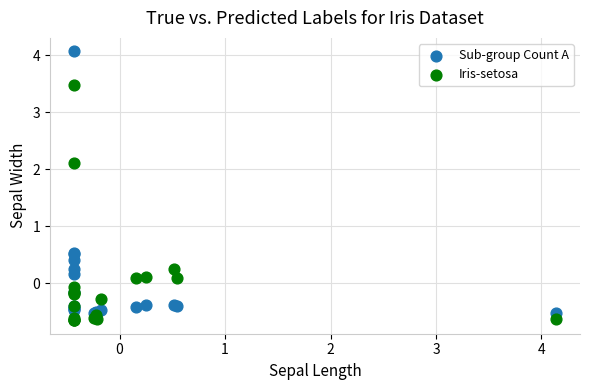

What are all the series names shown in the legend?

Sub-group Count A, Iris-setosa